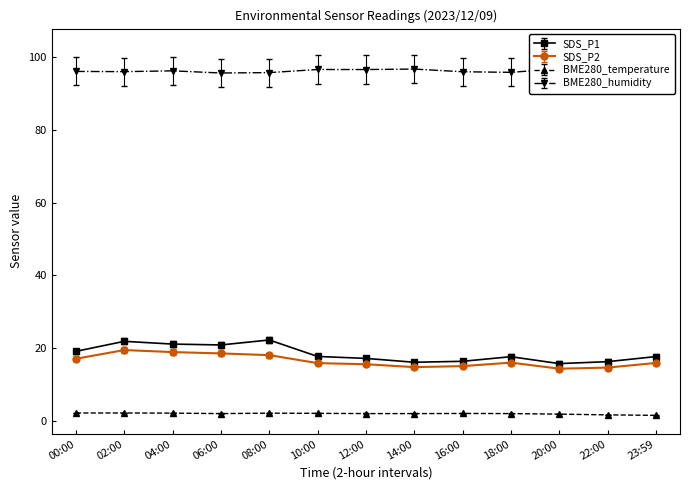

What is the smallest value displayed?

1.5